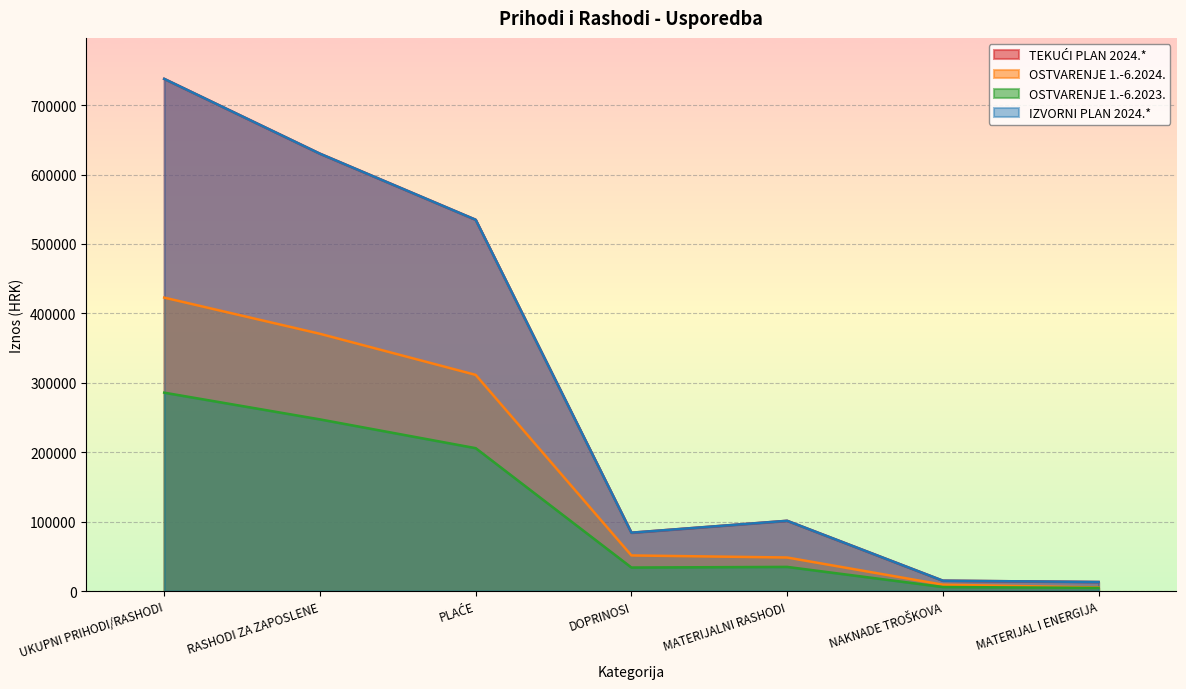

Which series has the widest spread of values?

TEKUĆI PLAN 2024.*